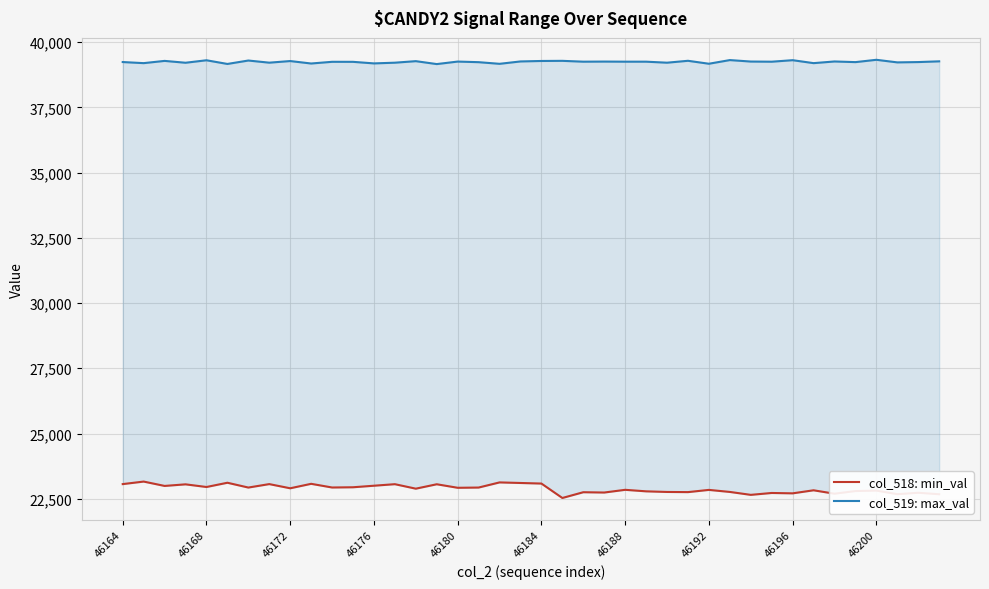

Does the chart display data point markers on the line(s)?

No